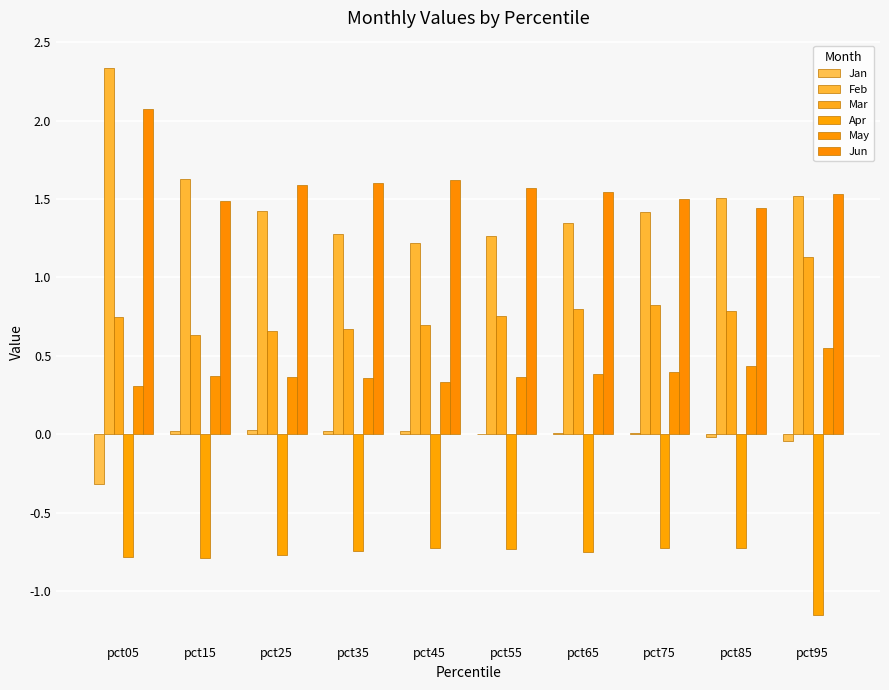

What is the average value of the Mar series?

0.8